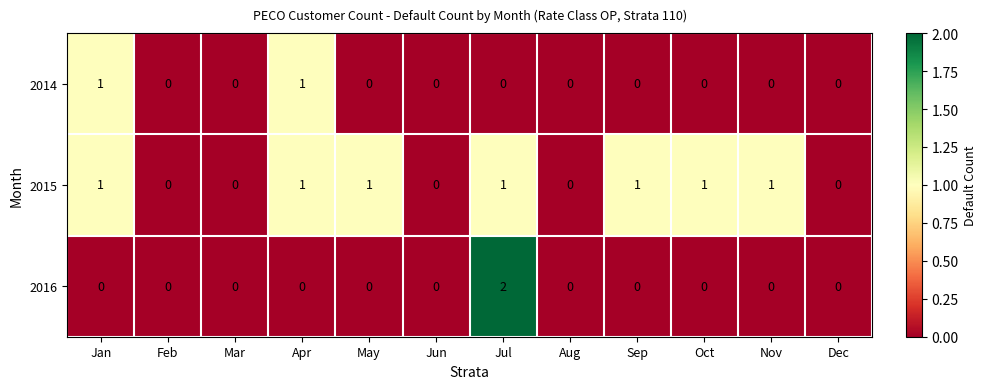

Which series has the largest total across all categories?

2015